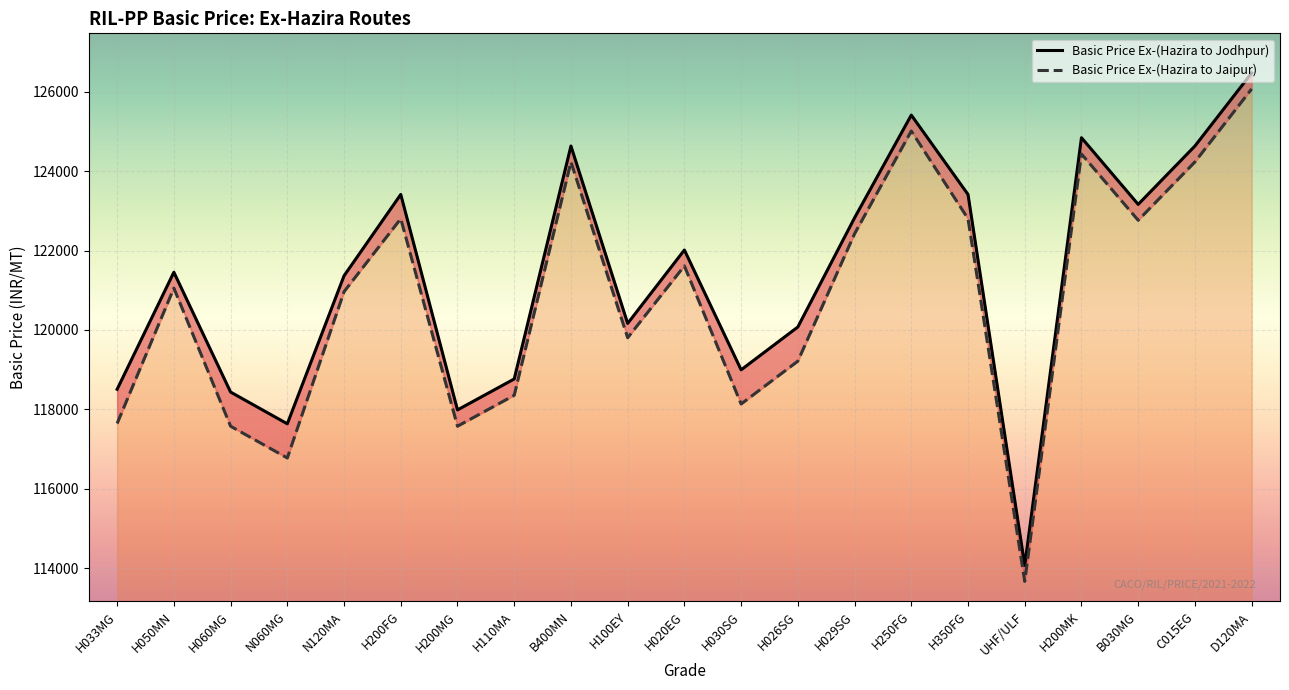

At which category does the chart reach its peak across all series?

D120MA